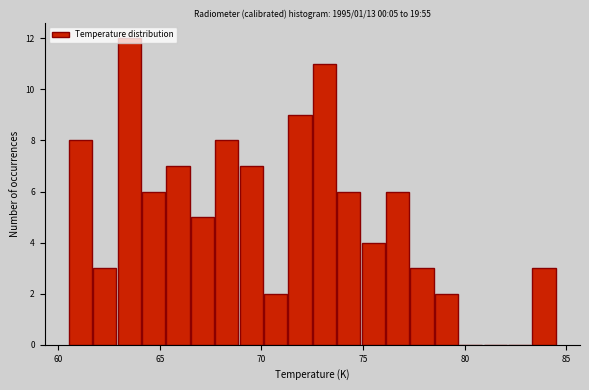

Around what value on the x-axis is the tallest bar? Give the approximate position of its centre, as read against the axis.

63.5